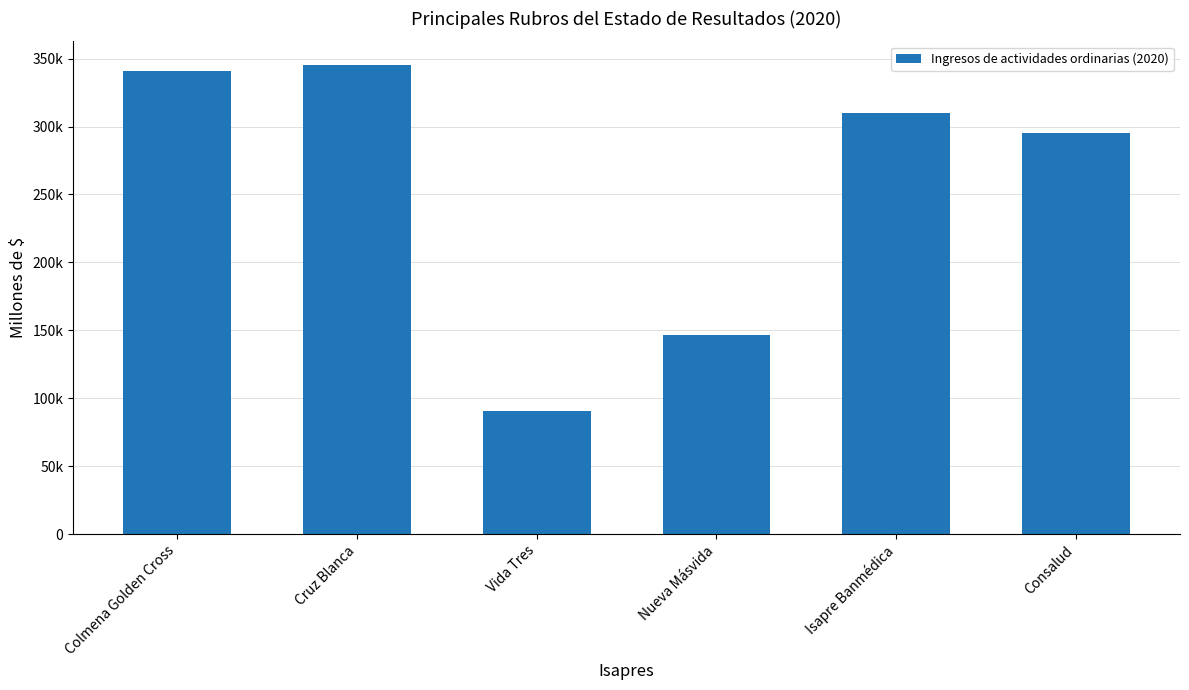

What is the value of the 5th bar from the left?

309625.8